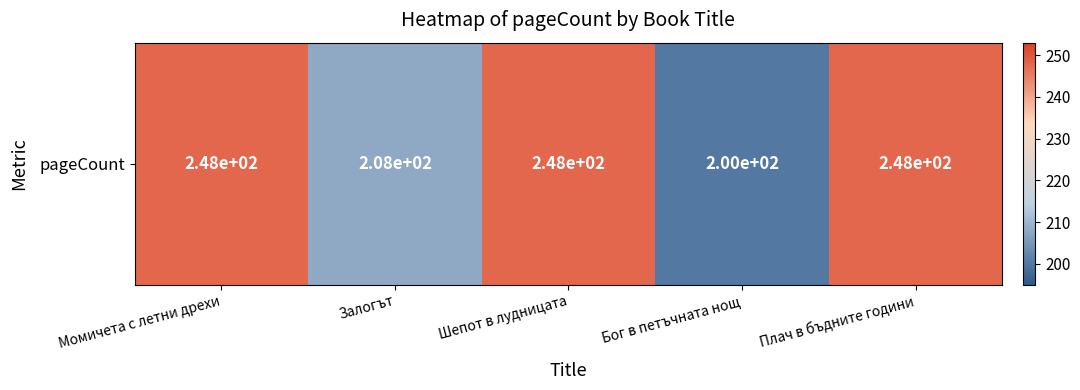

Which category has the lowest value across all series?

Бог в петъчната нощ